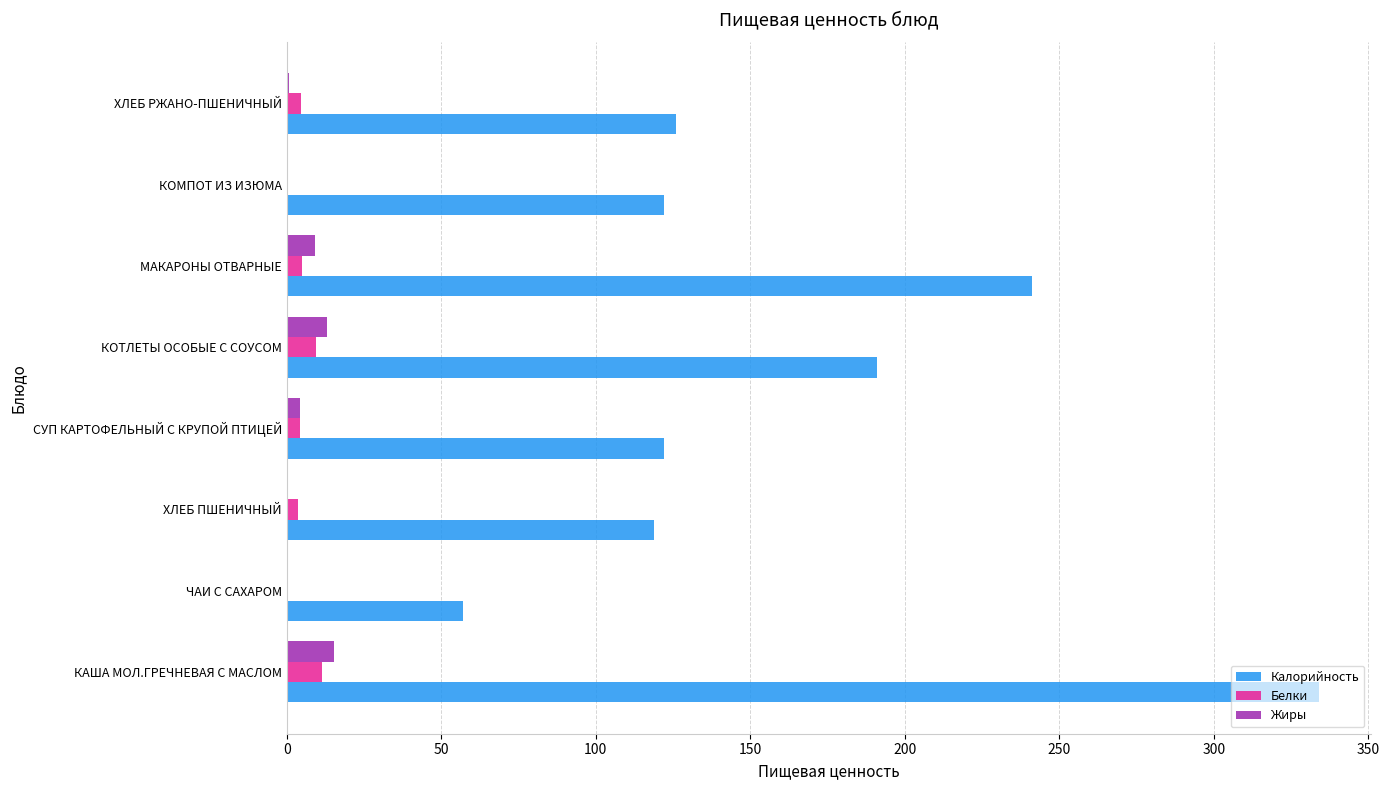

Between КАША МОЛ.ГРЕЧНЕВАЯ С МАСЛОМ and ЧАИ С САХАРОМ, which series saw the biggest shift?

Калорийность